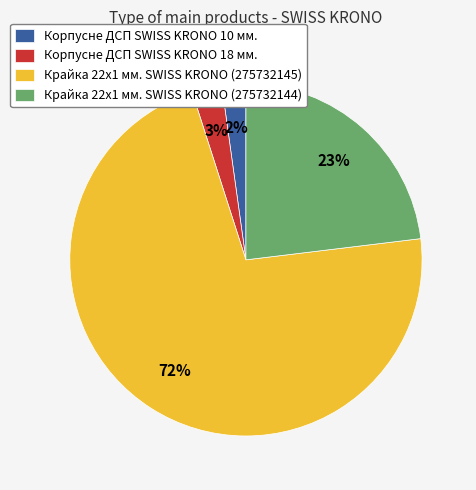

Between Корпусне ДСП SWISS KRONO 18 мм. and Крайка 22x1 мм. SWISS KRONO (275732145), which is larger?

Крайка 22x1 мм. SWISS KRONO (275732145)